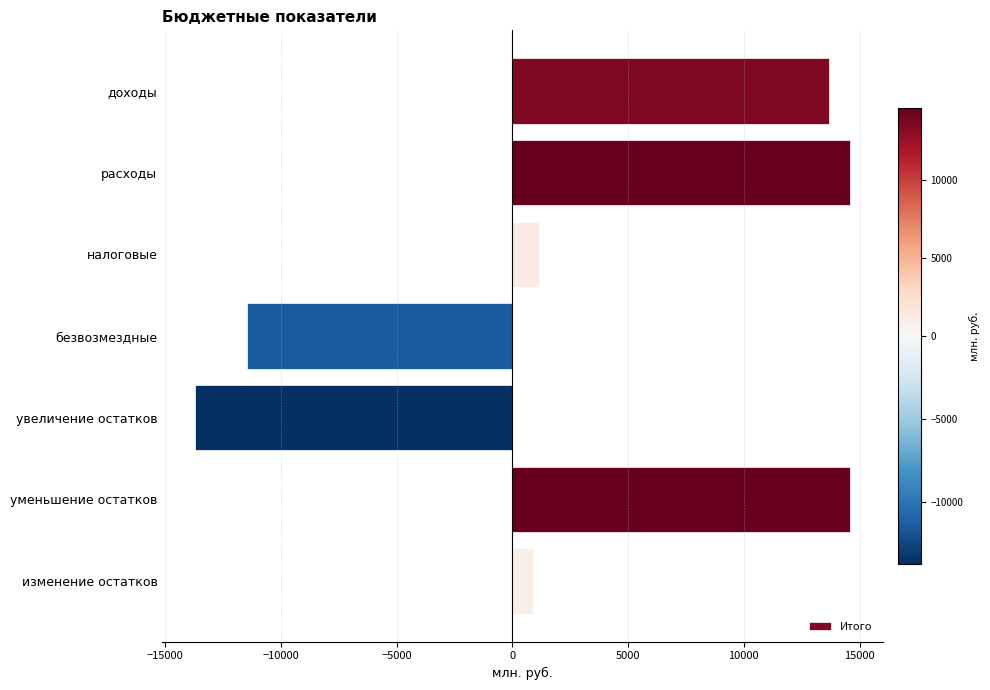

What is the value of the 7th bar from the top?

865.0